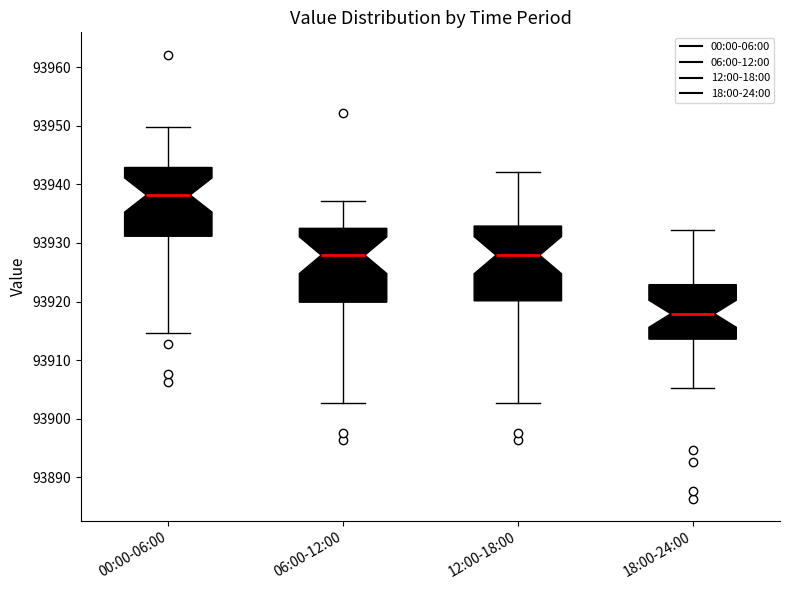

Reading left to right, read every box against the y-axis: the position of its median line, the range the box covers, and the ends of its whiskers. The values are not printed on the chart, so give them approximately, as read against the axis.

00:00-06:00: median 93938, box 93931 to 93943, whiskers 93915 to 93950
06:00-12:00: median 93928, box 93920 to 93932, whiskers 93903 to 93937
12:00-18:00: median 93928, box 93920 to 93933, whiskers 93903 to 93942
18:00-24:00: median 93918, box 93914 to 93923, whiskers 93905 to 93932